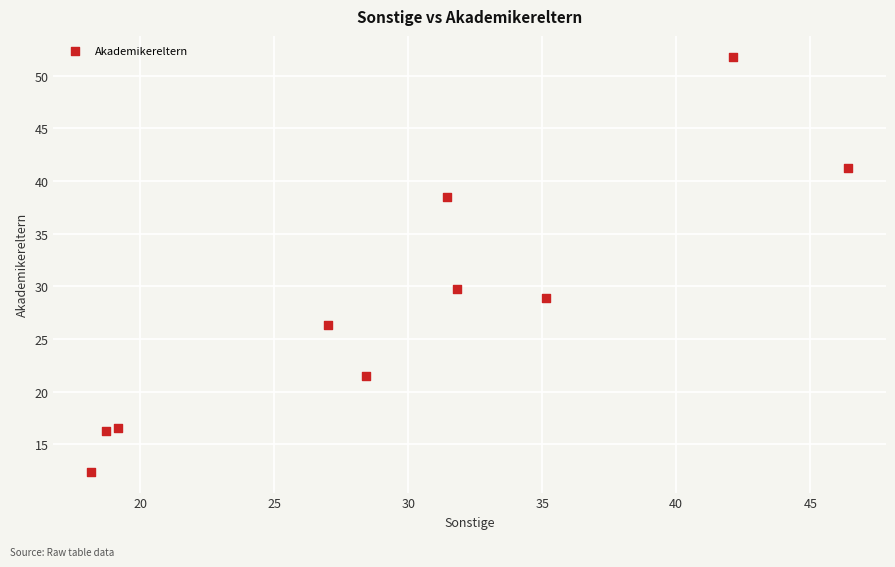

What Y value in the scatter plot is closest to 32?

29.8